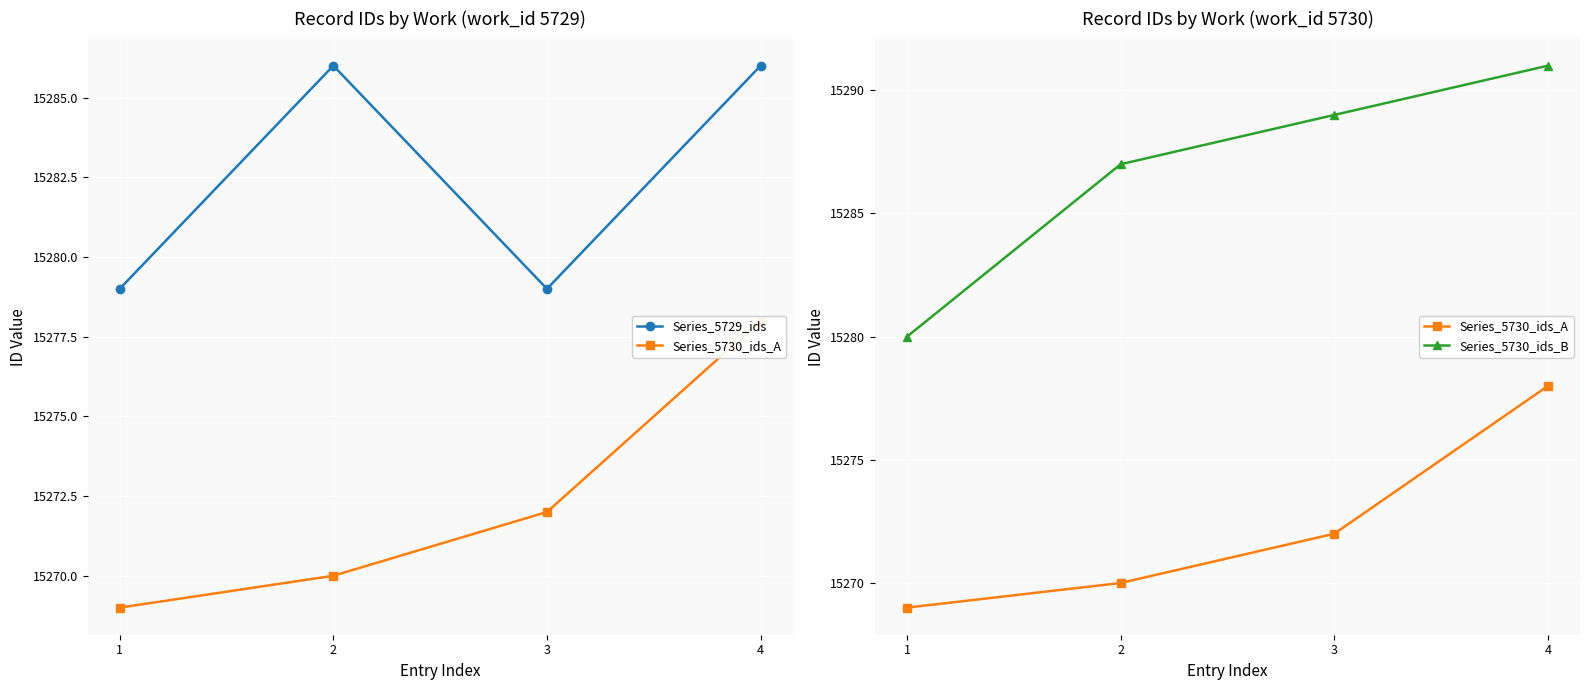

Reading left to right, list all the values displayed in this chart.

Series_5729_ids: 1=15279	2=15286	3=15279	4=15286
Series_5730_ids_A: 1=15269	2=15270	3=15272	4=15278
Series_5730_ids_B: 1=15280	2=15287	3=15289	4=15291